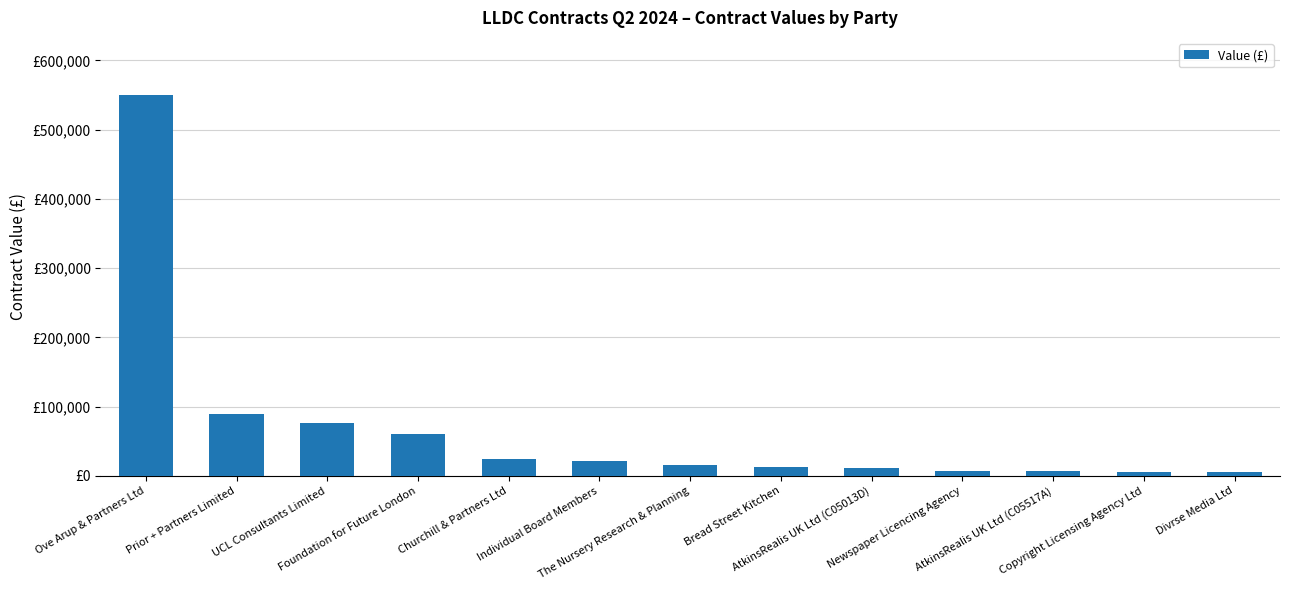

Which has a higher value, Bread Street Kitchen or Divrse Media Ltd?

Bread Street Kitchen